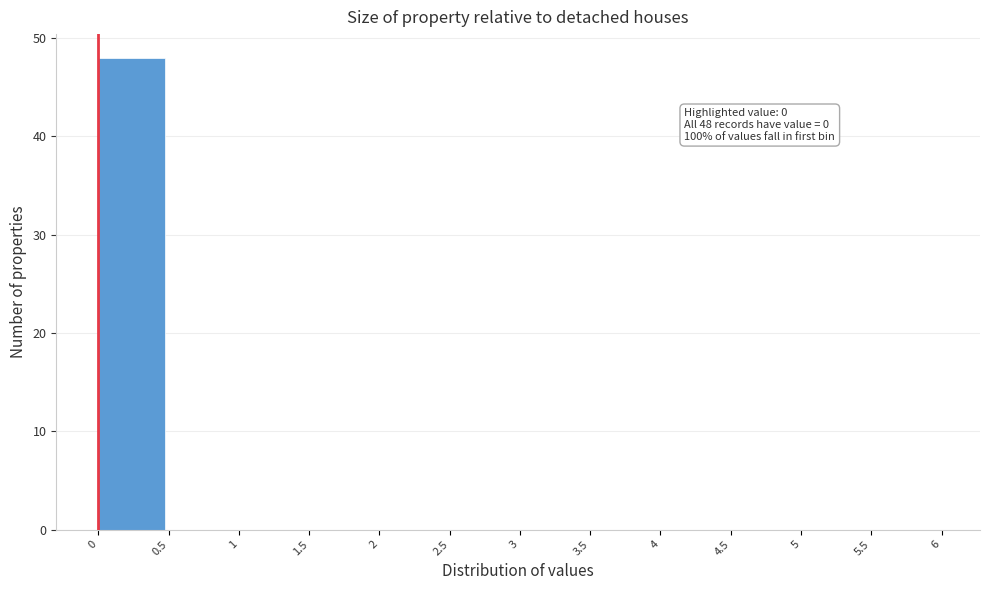

Which range on the x-axis has the tallest bar?

0 to 0.5